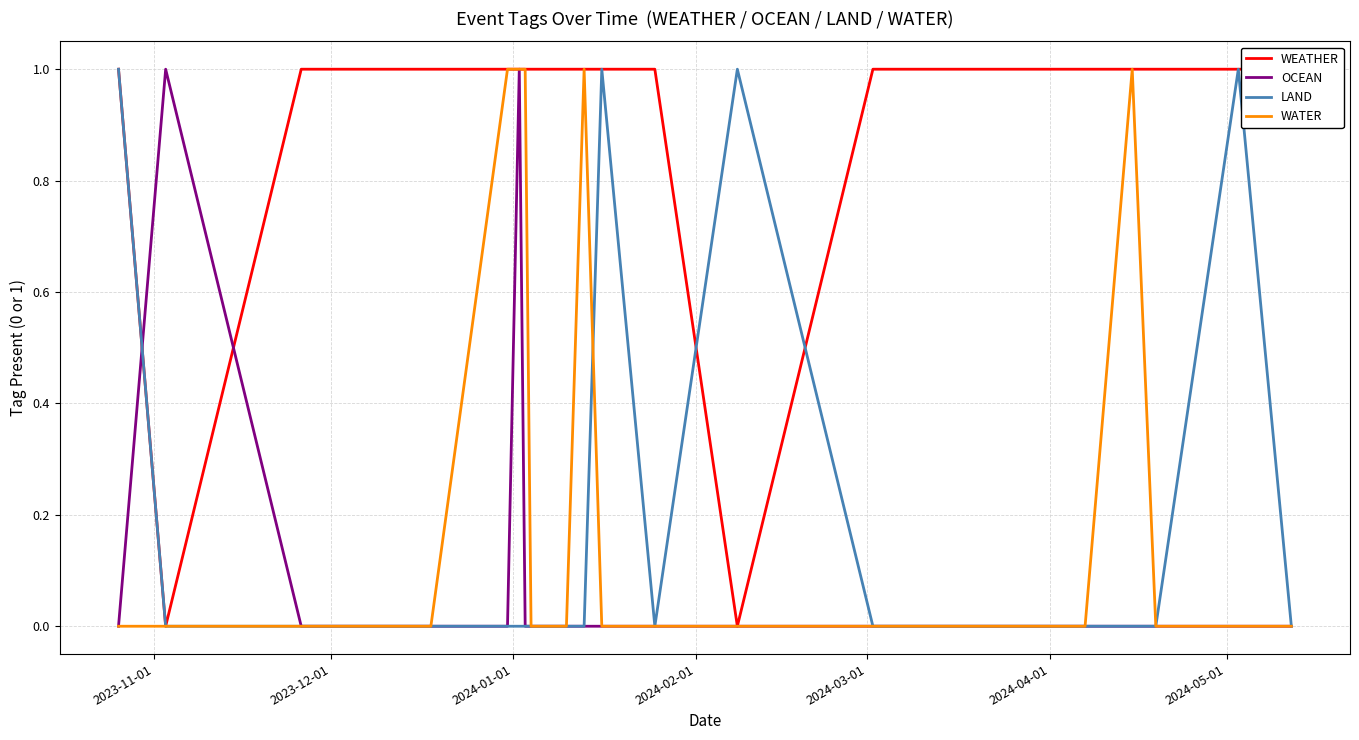

Does the chart have visible grid lines?

Yes